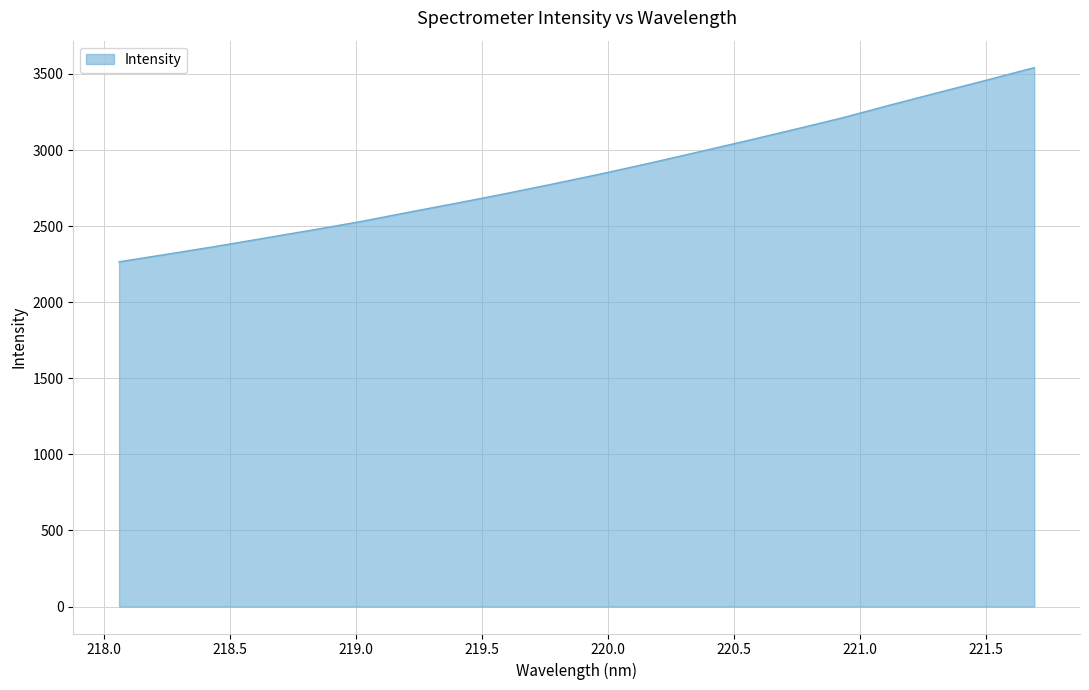

True or false: the data has more than 2 interior local peaks.

False